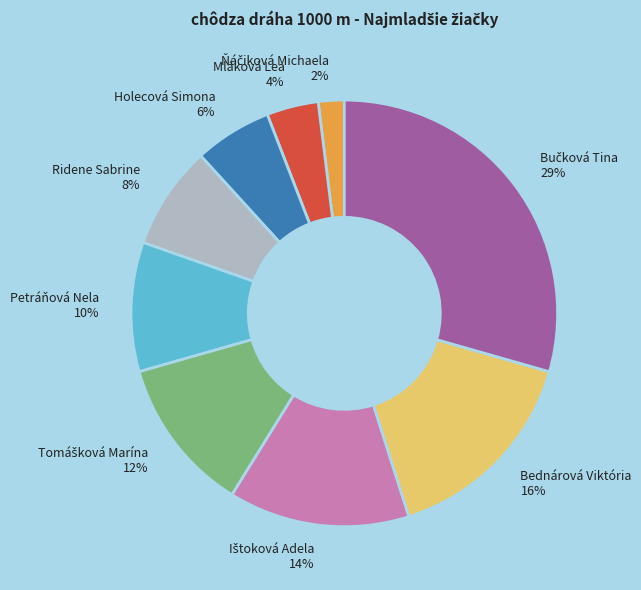

Is it true that Holecová Simona is 6% of the pie?

True